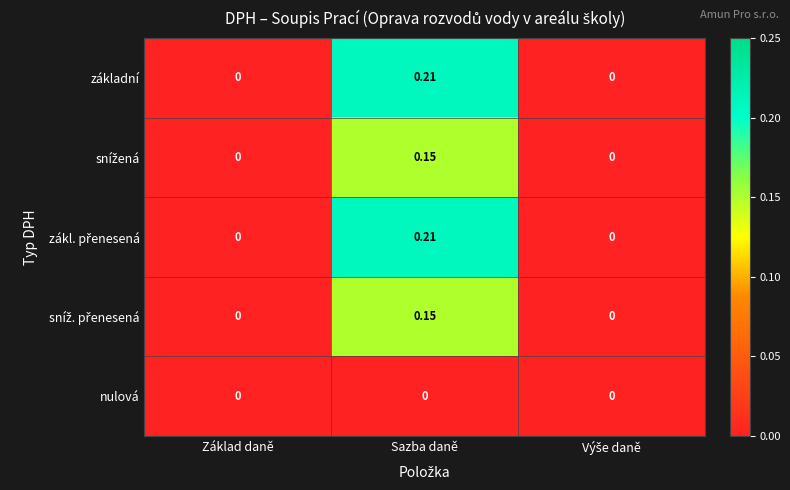

At which category is the sum across all series the highest?

Sazba daně